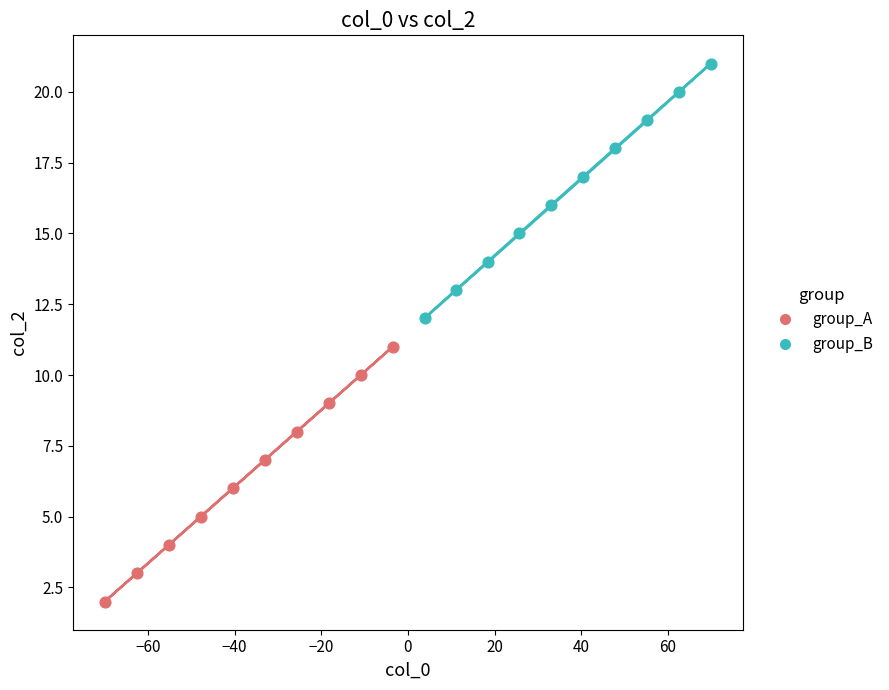

Which series contains the highest Y value?

group_B